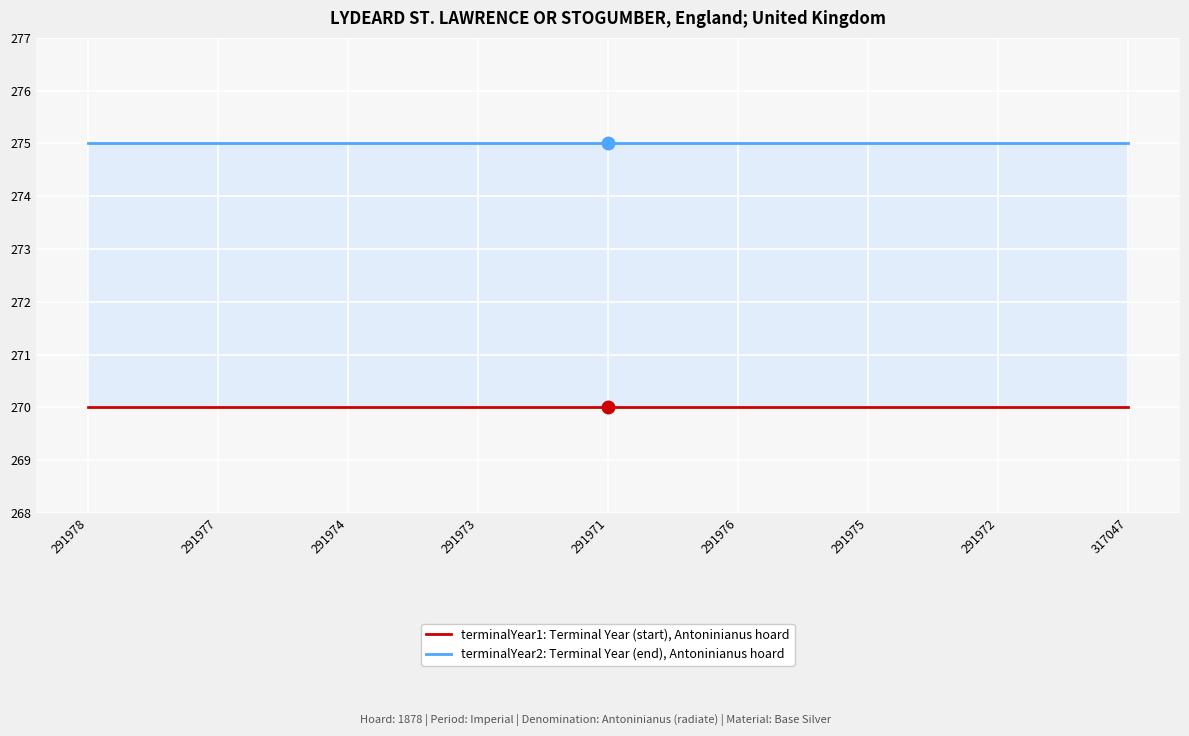

Reading left to right, transcribe all the data shown in this chart.

terminalYear2: 291978=275	291977=275	291974=275	291973=275	291971=275	291976=275	291975=275	291972=275	317047=275
terminalYear1: 291978=270	291977=270	291974=270	291973=270	291971=270	291976=270	291975=270	291972=270	317047=270